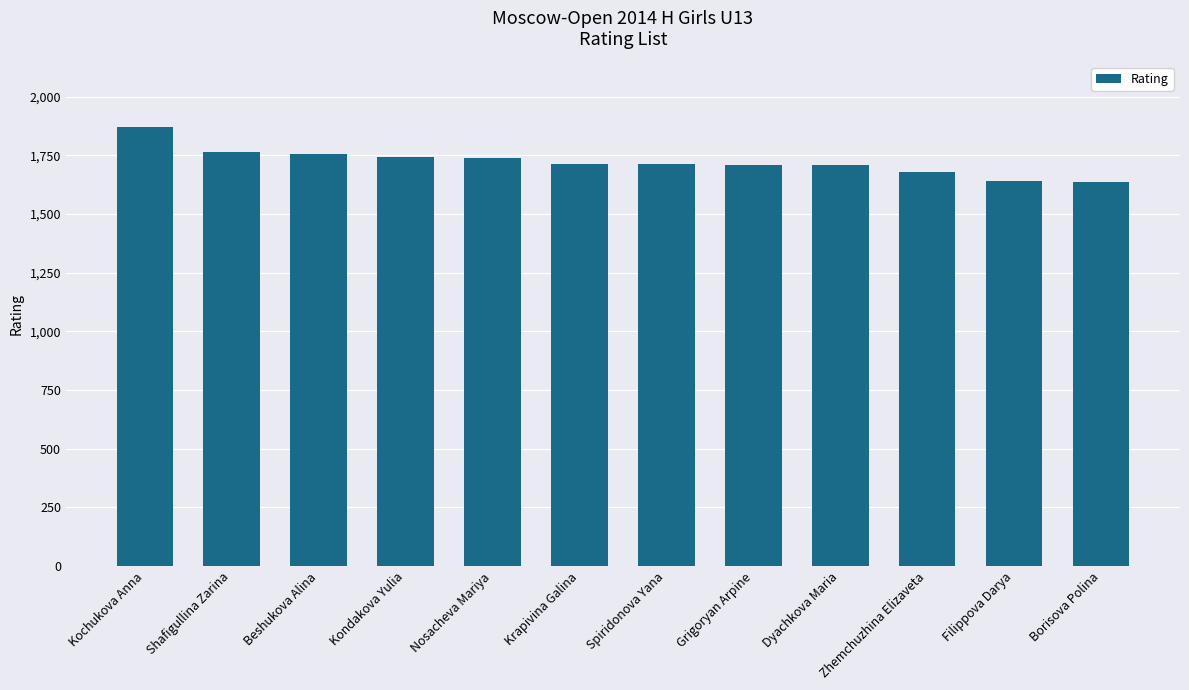

What is the ratio of the value at Kondakova Yulia to the value at Spiridonova Yana?

1.0